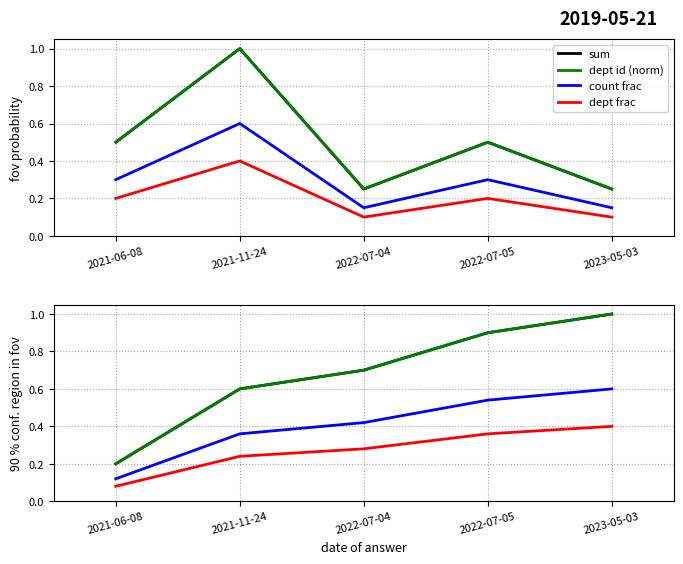

What is the label of the 5th point from the right?

2021-06-08